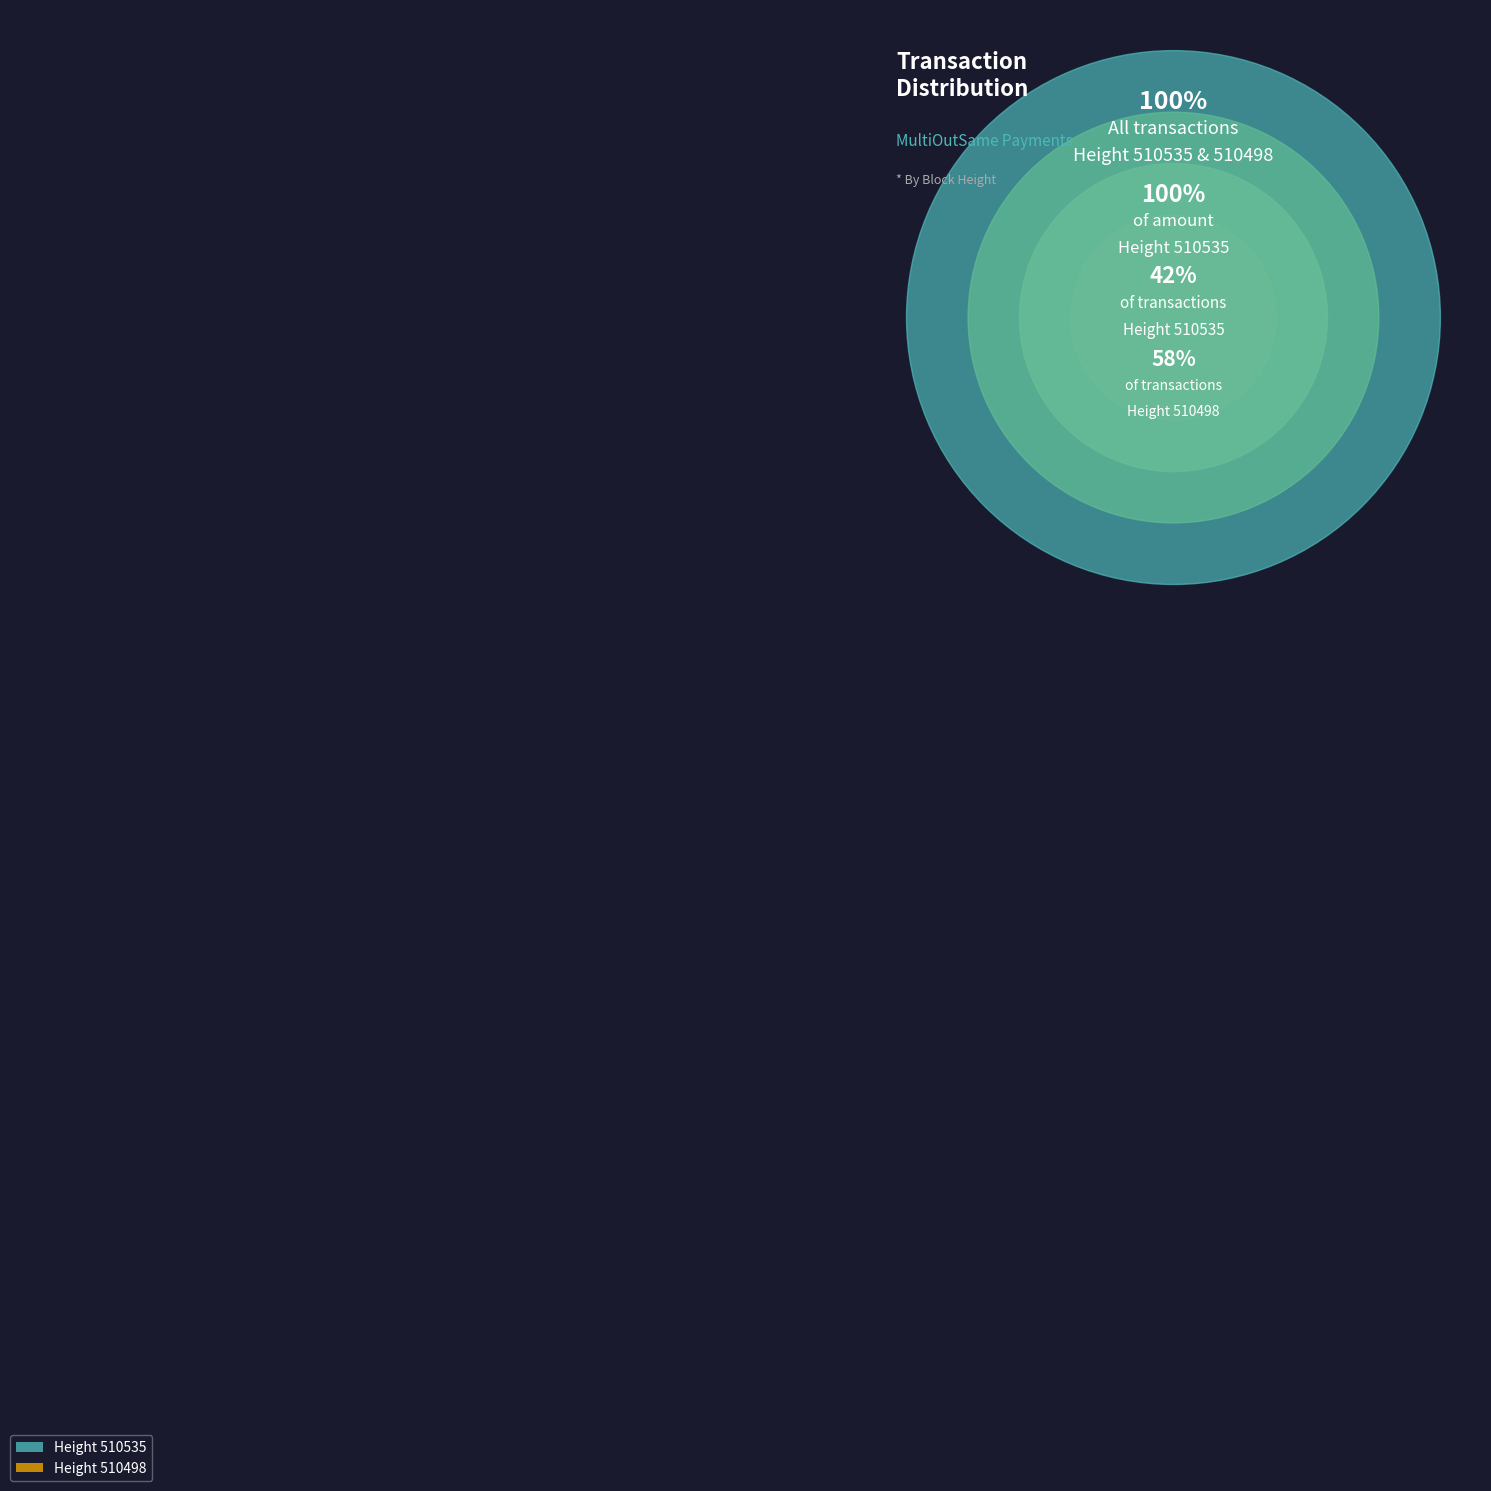

Rank the categories by value from highest to lowest.

510498, 510535